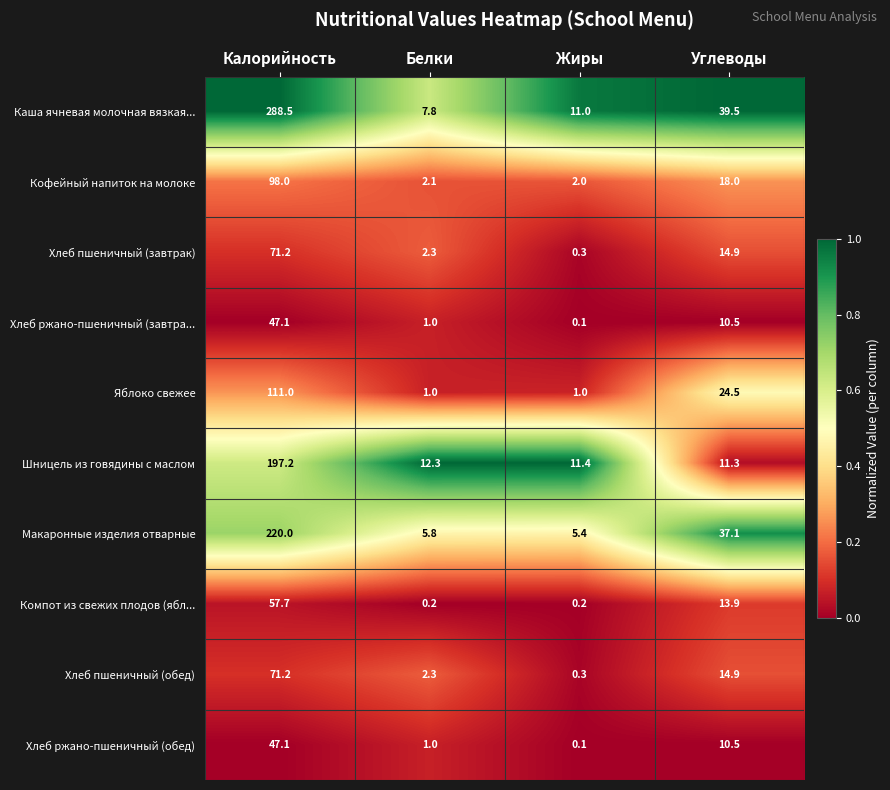

What is the average value of the Яблоко свежее series?

34.4